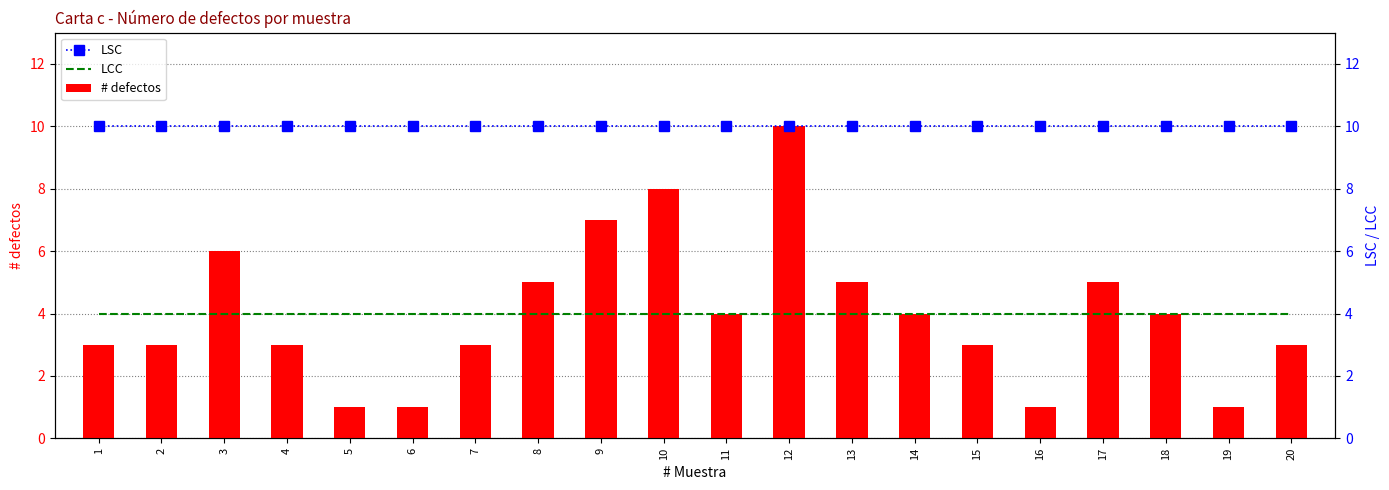

What is the spread (max minus min) of values at 17?

6